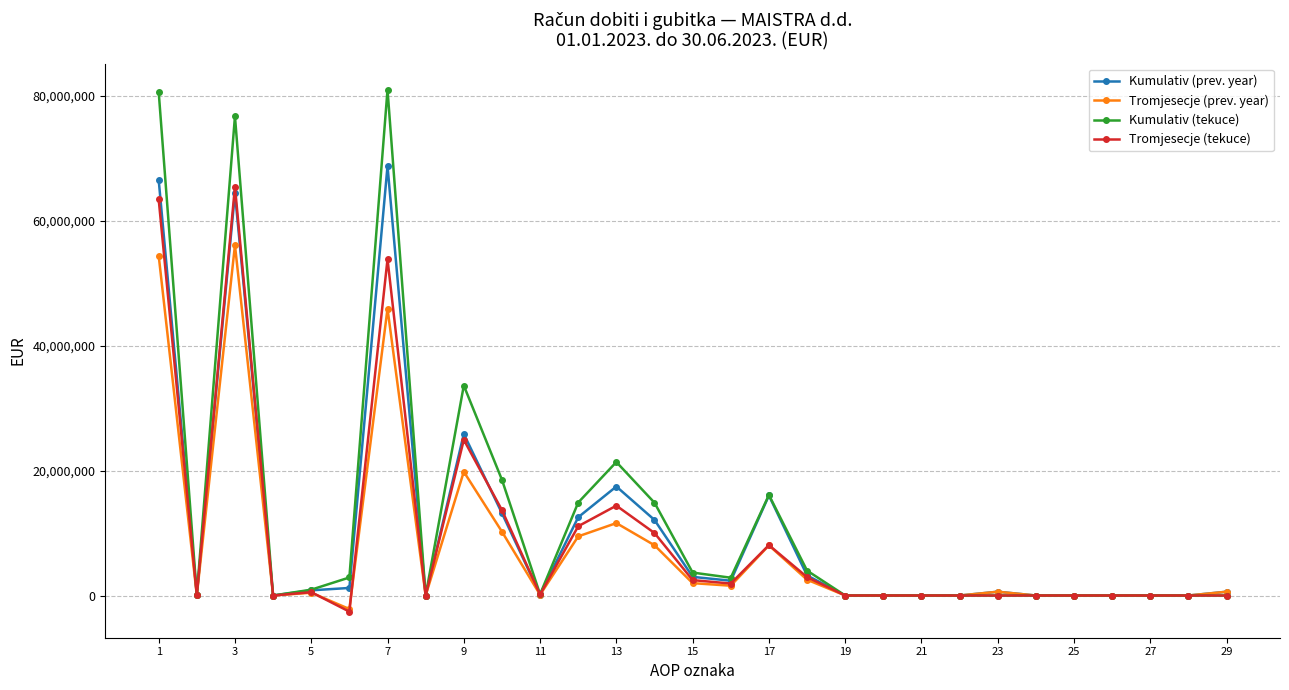

What is the minimum value shown in the chart?

-2578741